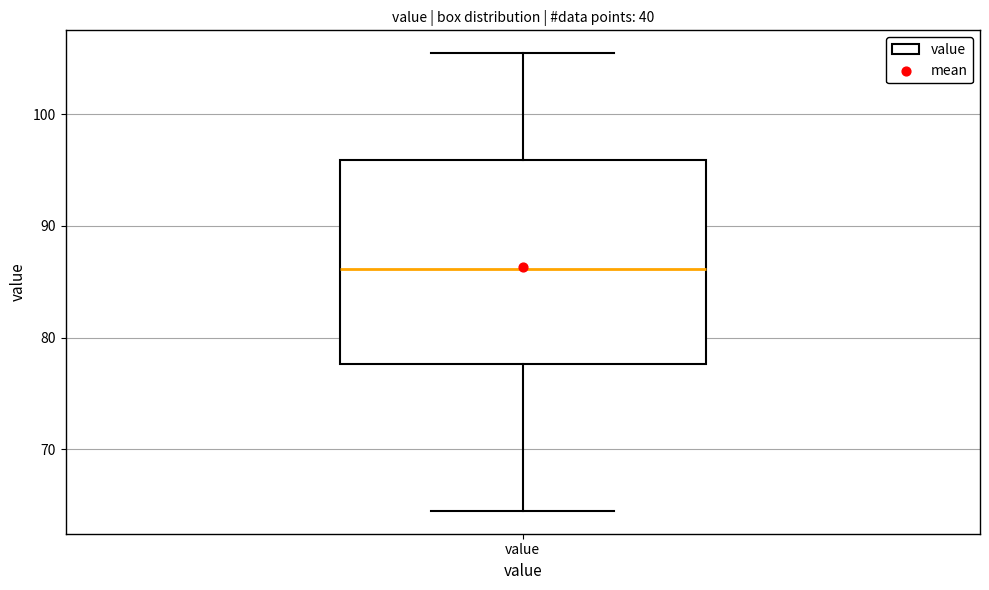

Transcribe this box plot: give where the median line is, the range the box spans, and where the two whiskers end, as read against the y-axis. The values are not printed on the chart, so give them approximately, as read against the axis.

median 86, box 78 to 96, whiskers 64 to 105